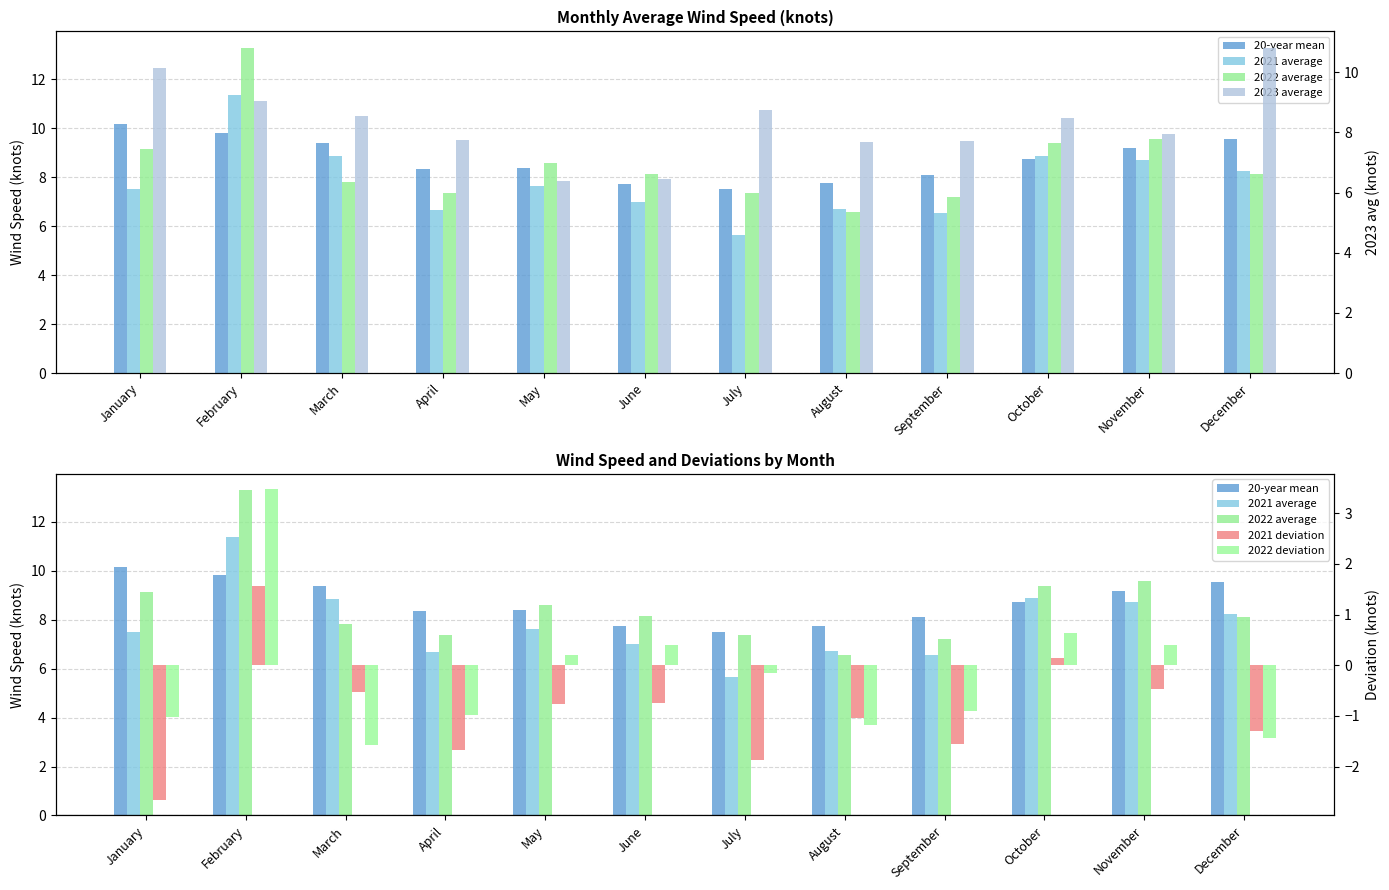

At November, list the series in order from largest to smallest.

2022 average, 20-year mean, 2021 average, 2023 average, 2022 deviation, 2021 deviation